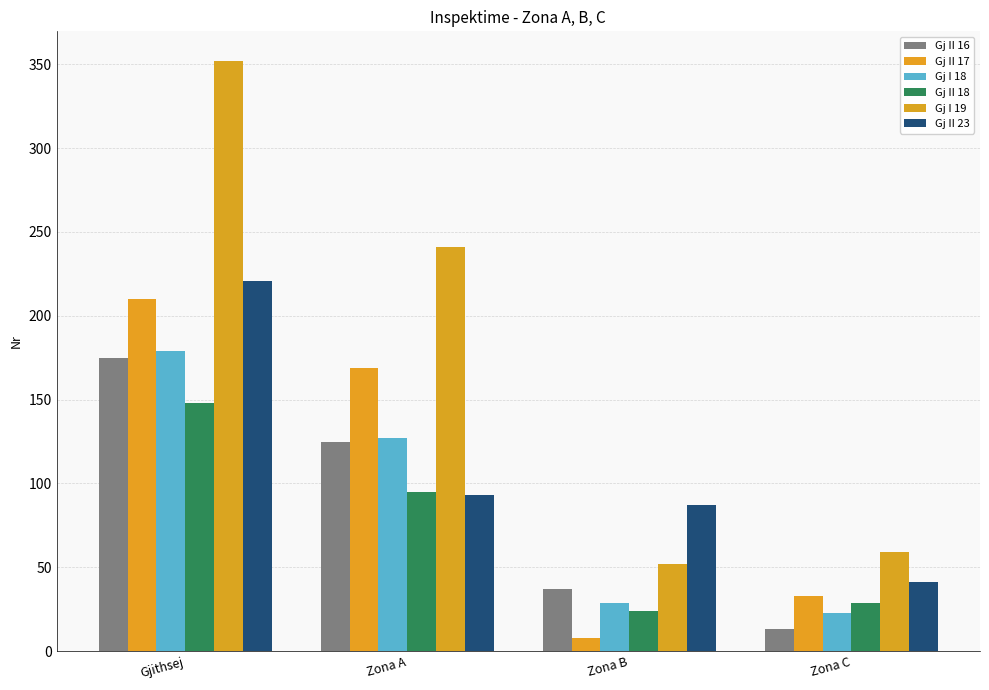

How many data points in Gj I 19 are less than 241?

2